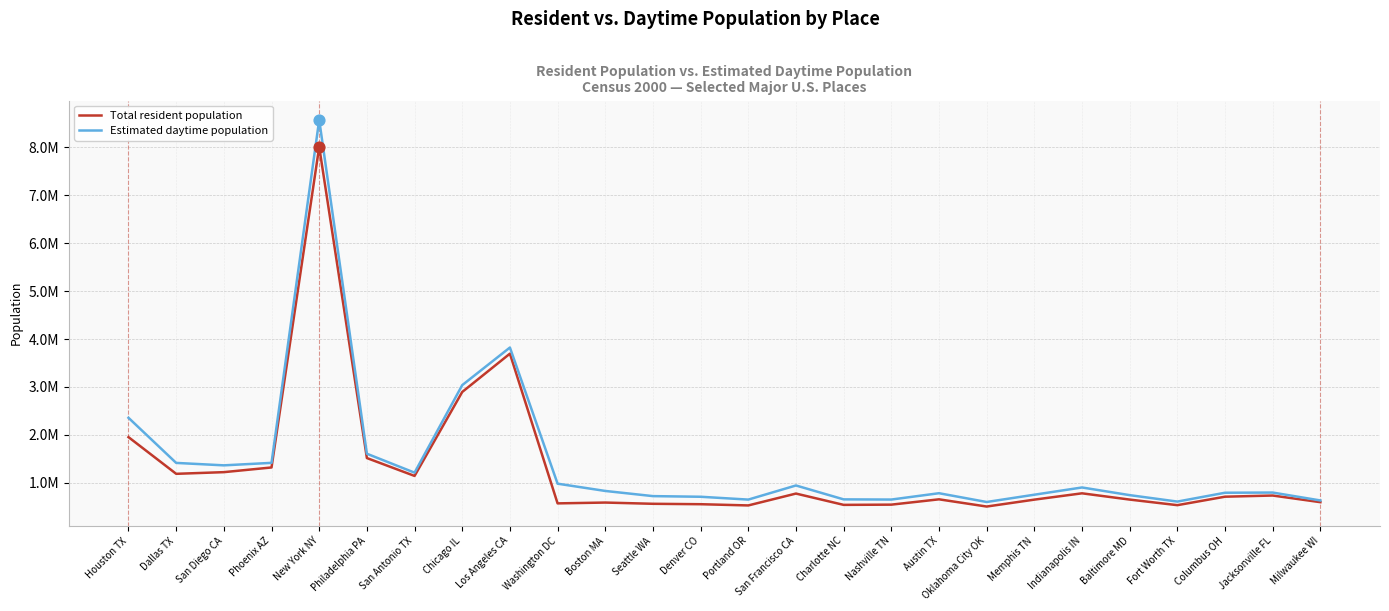

Is the value of Total resident population at Fort Worth TX greater than the value of Estimated daytime population at Columbus OH?

No